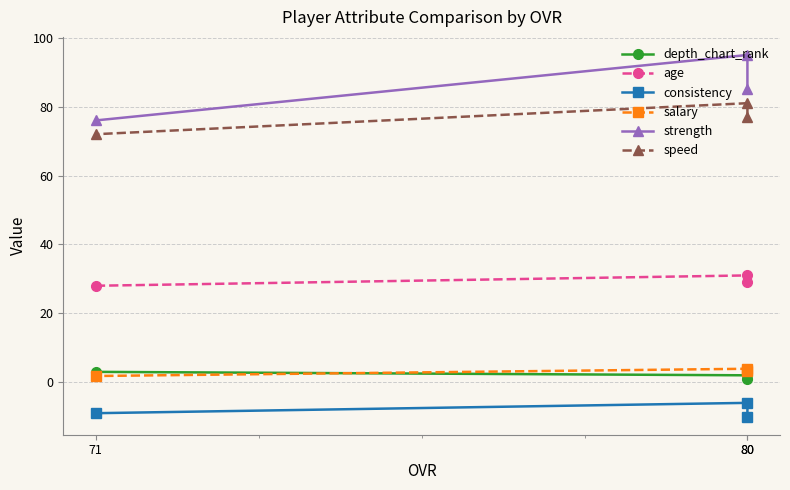

How many values in the age series exceed 29?

1